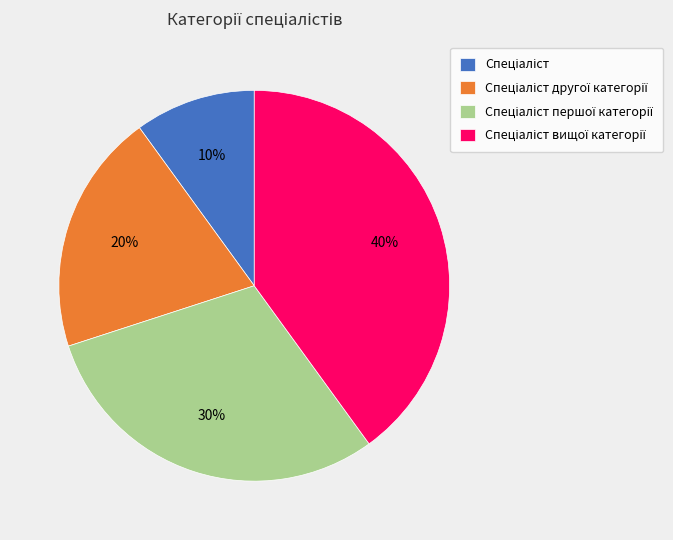

To the nearest percent, what is the difference between the largest and smallest slice percentages?

30%